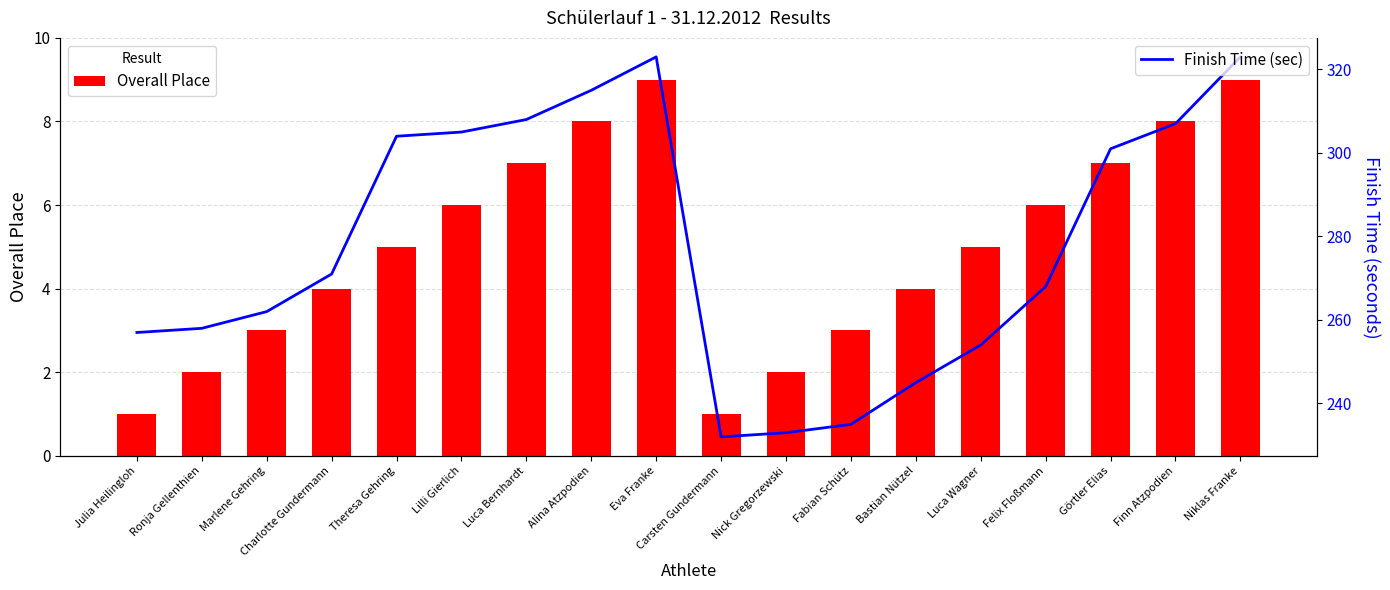

Which series has the largest range (max minus min)?

Finish Time (sec)